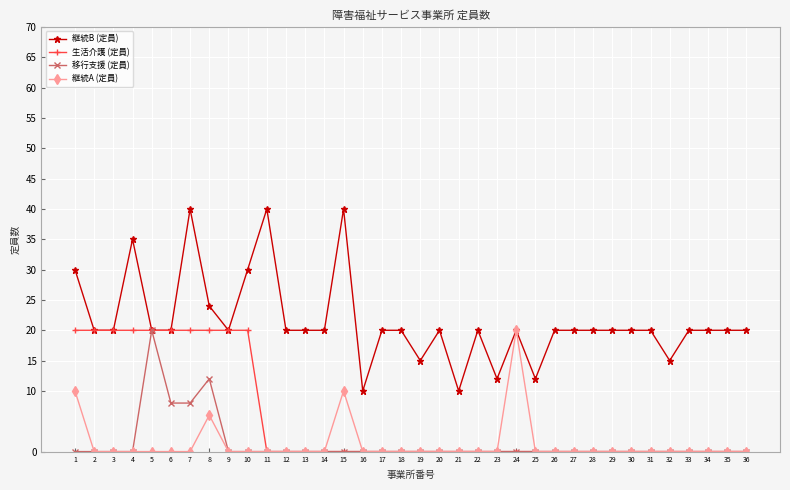

At 8, list the series in order from largest to smallest.

継続B (定員), 生活介護 (定員), 移行支援 (定員), 継続A (定員)